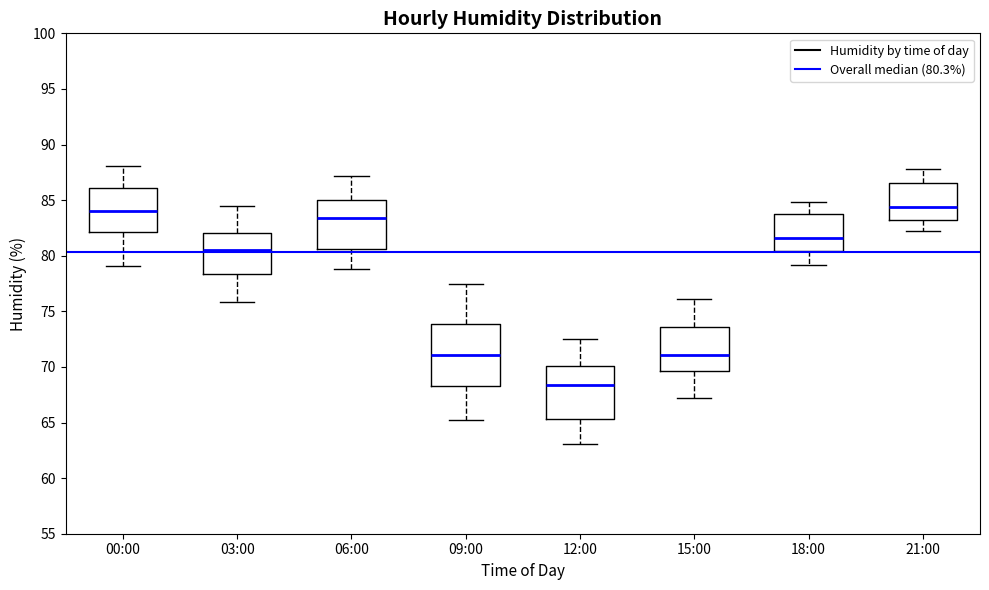

Reading left to right, read every box against the y-axis: the position of its median line, the range the box covers, and the ends of its whiskers. The values are not printed on the chart, so give them approximately, as read against the axis.

00:00: median 84.0, box 82.0 to 86.0, whiskers 79.0 to 88.0
03:00: median 80.5, box 78.5 to 82.0, whiskers 76.0 to 84.5
06:00: median 83.5, box 80.5 to 85.0, whiskers 79.0 to 87.0
09:00: median 71.0, box 68.5 to 74.0, whiskers 65.0 to 77.5
12:00: median 68.5, box 65.5 to 70.0, whiskers 63.0 to 72.5
15:00: median 71.0, box 69.5 to 73.5, whiskers 67.0 to 76.0
18:00: median 81.5, box 80.5 to 83.5, whiskers 79.0 to 85.0
21:00: median 84.5, box 83.5 to 86.5, whiskers 82.0 to 88.0